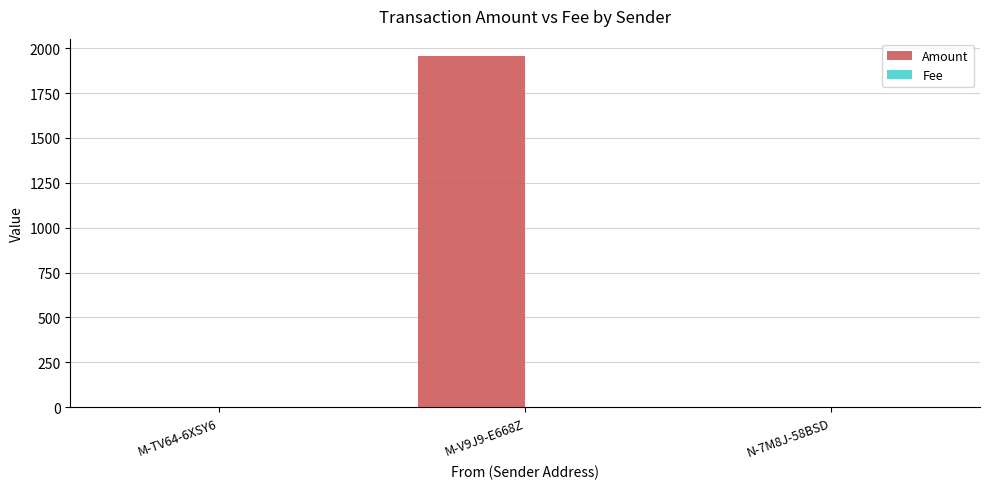

Which label corresponds to the largest value in the chart?

M-V9J9-E668Z